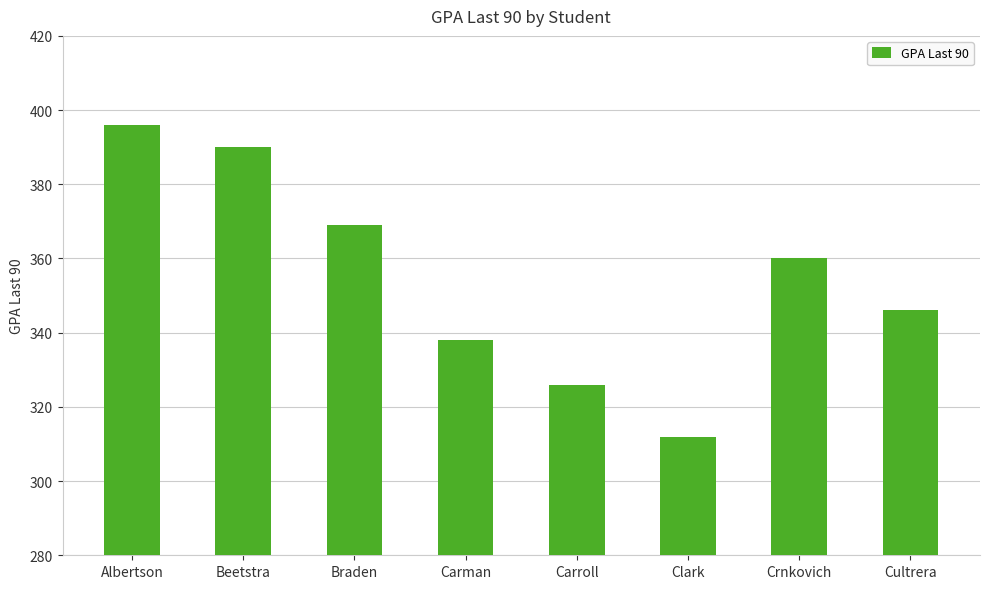

What is the sum of the values at Carroll and Carman?

664